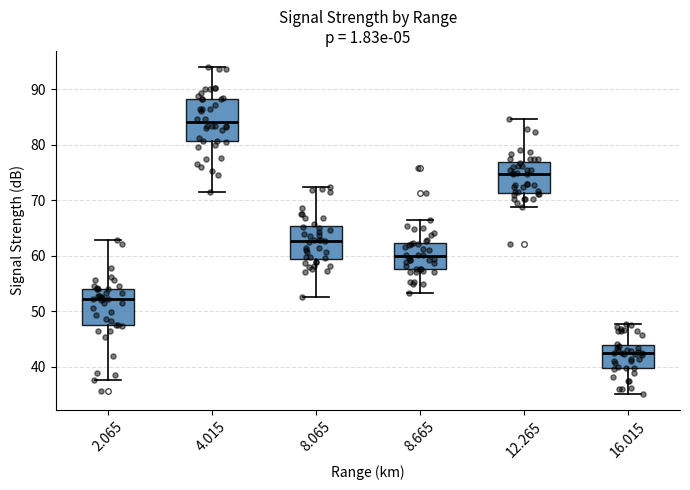

Where does the upper whisker of the box at x = 16.015 end on the y-axis? The values are not printed on the chart, so give them approximately, as read against the axis.

48